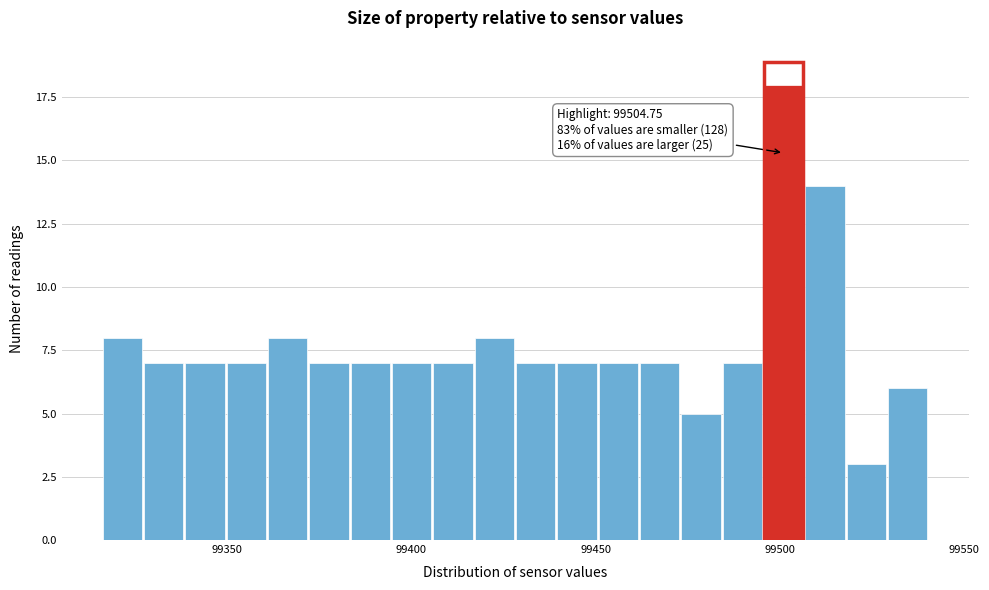

Around what value on the x-axis is the tallest bar? Give the approximate position of its centre, as read against the axis.

99500